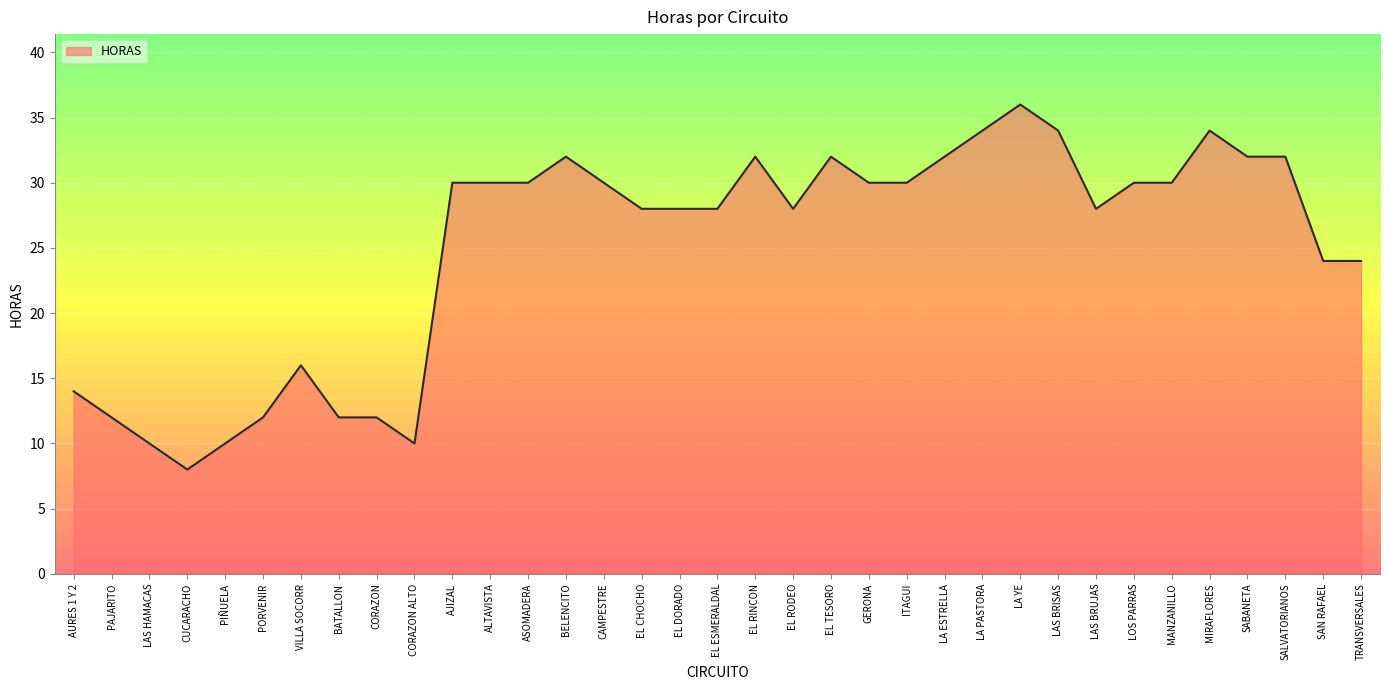

What is the difference between the maximum and minimum values?

28